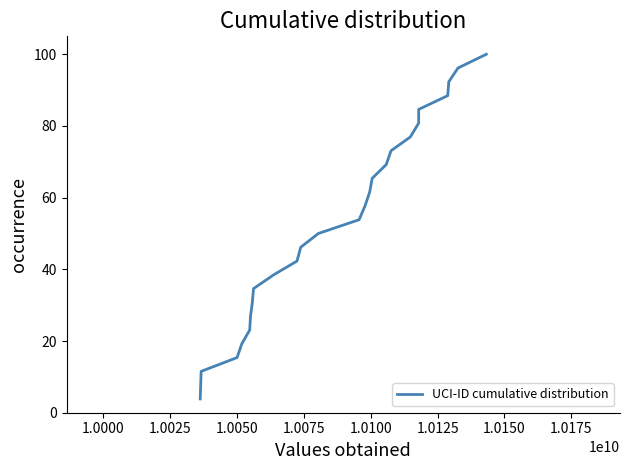

What is the difference between the maximum and minimum values?

96.2